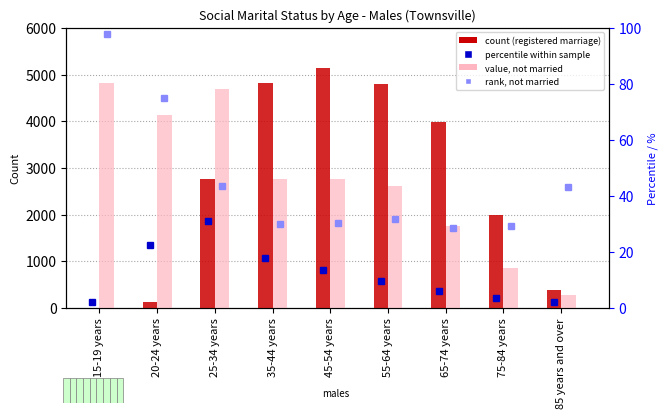

Which series has the largest total across all categories?

Not married